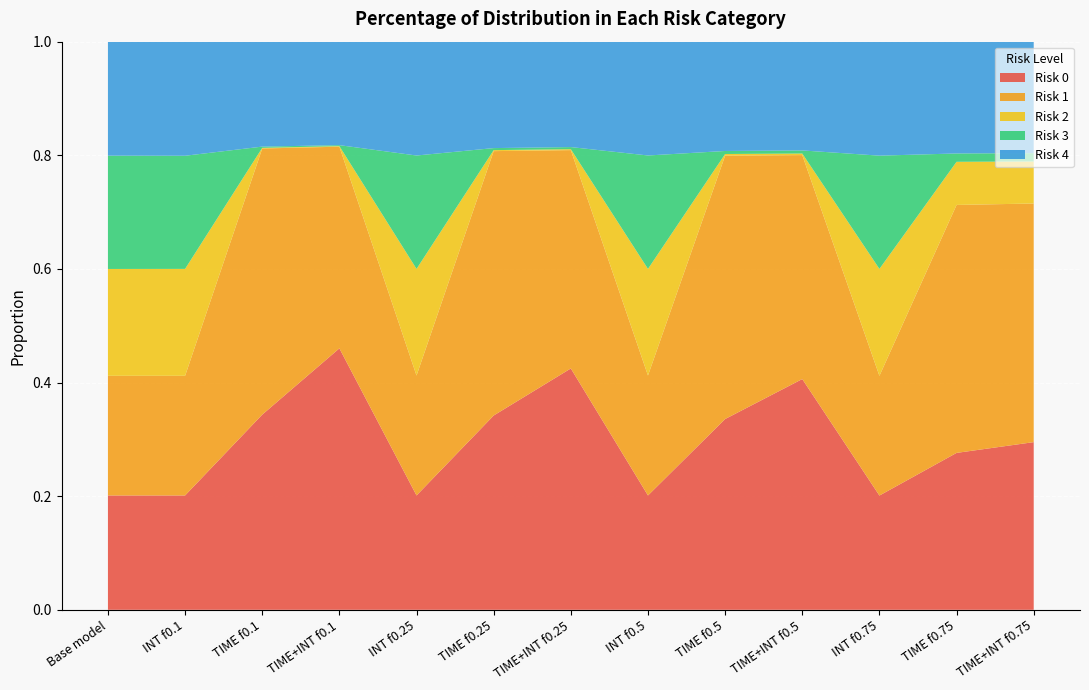

Reading right to left, transcribe all the data shown in this chart.

Risk 0: 0.3	0.3	0.2	0.4	0.3	0.2	0.4	0.3	0.2	0.5	0.3	0.2	0.2
Risk 1: 0.4	0.4	0.2	0.4	0.5	0.2	0.4	0.5	0.2	0.4	0.5	0.2	0.2
Risk 2: 0.1	0.1	0.2	0.0	0.0	0.2	0.0	0.0	0.2	0.0	0.0	0.2	0.2
Risk 3: 0.0	0.0	0.2	0.0	0.0	0.2	0.0	0.0	0.2	0.0	0.0	0.2	0.2
Risk 4: 0.2	0.2	0.2	0.2	0.2	0.2	0.2	0.2	0.2	0.2	0.2	0.2	0.2